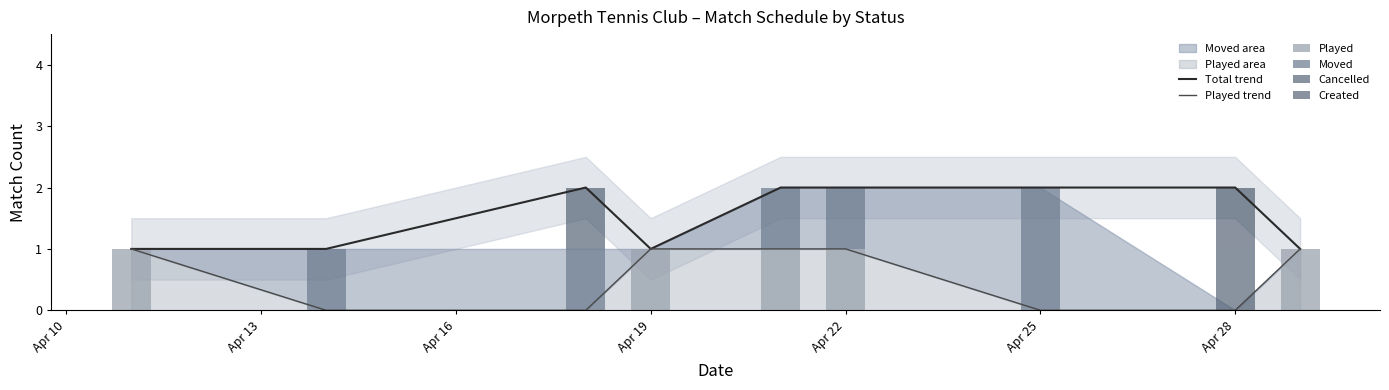

Is it true that Total trend equals 2 at Apr 19?

False